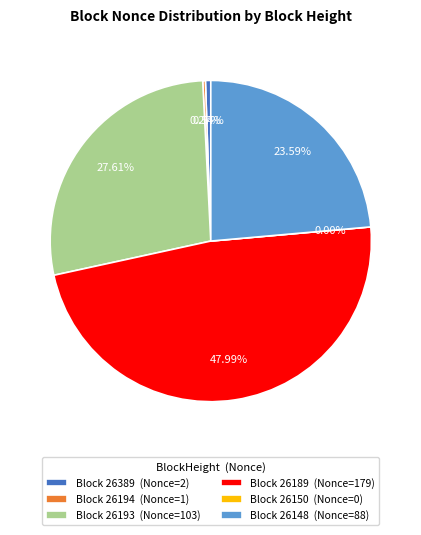

Does any single category account for the majority?

No